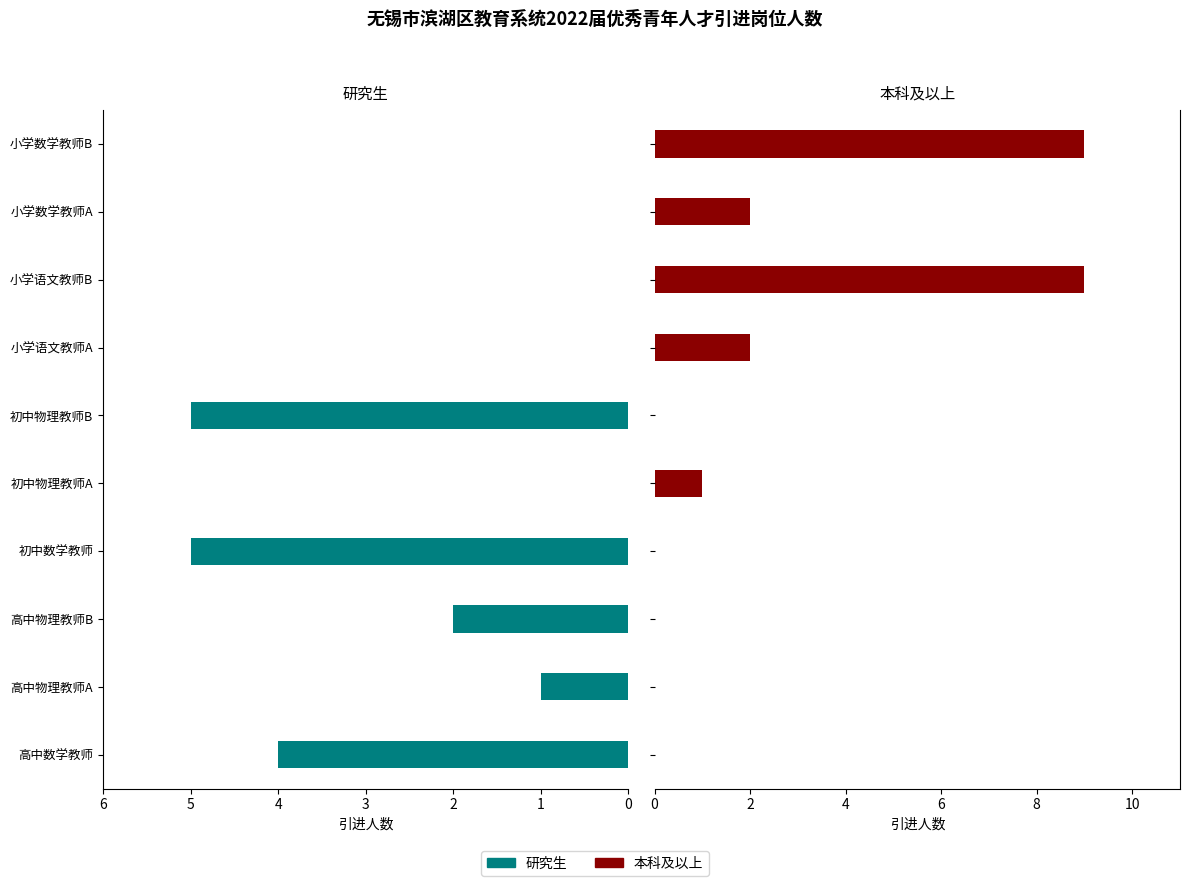

Is it true that 研究生 equals 2 at 高中物理教师B?

True